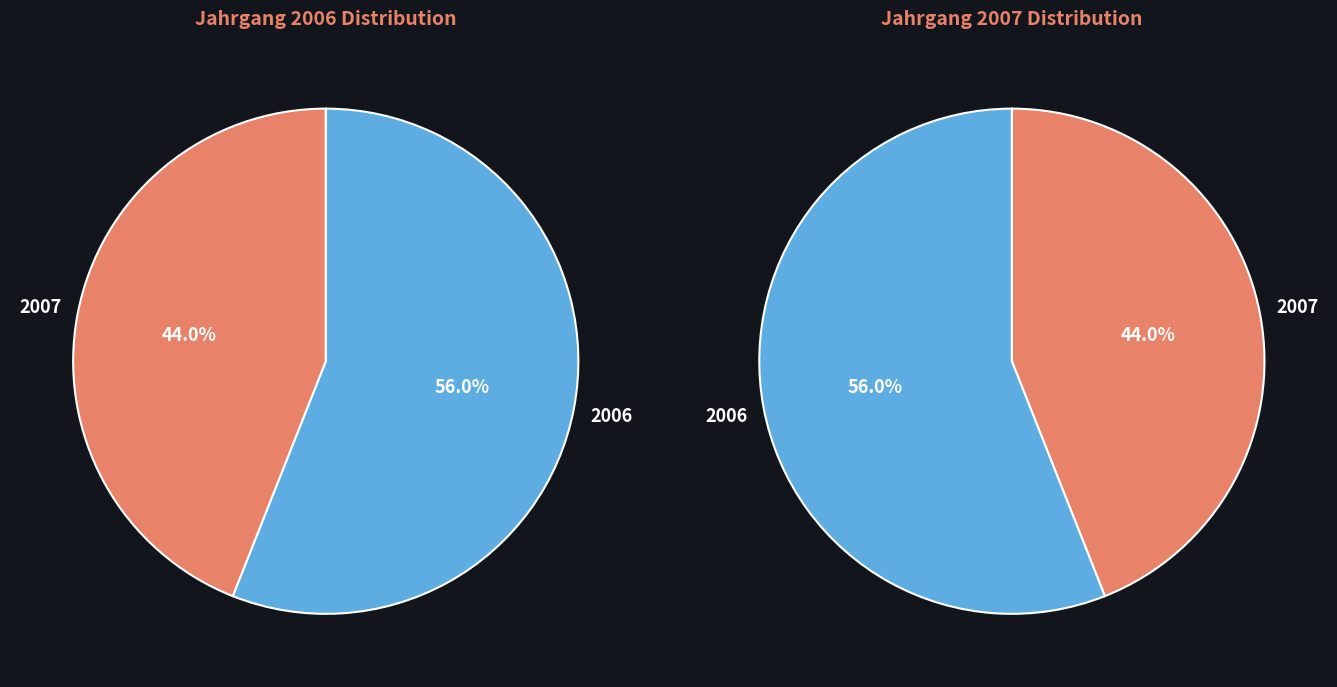

Is there any slice that represents more than half of the pie?

Yes